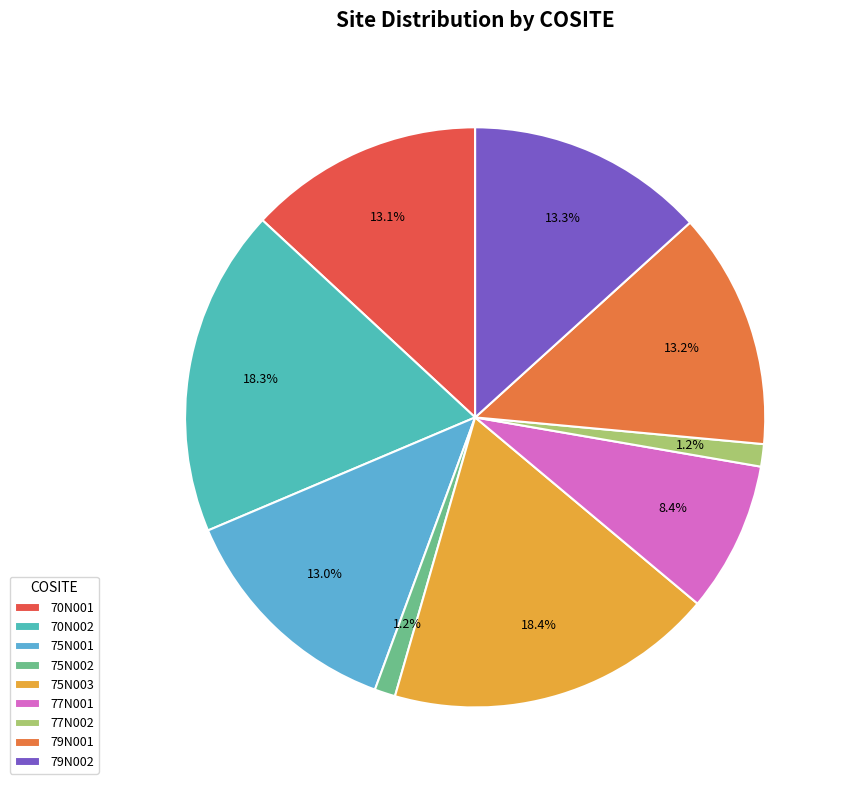

To the nearest percent, what percentage of the pie is 75N002?

1%